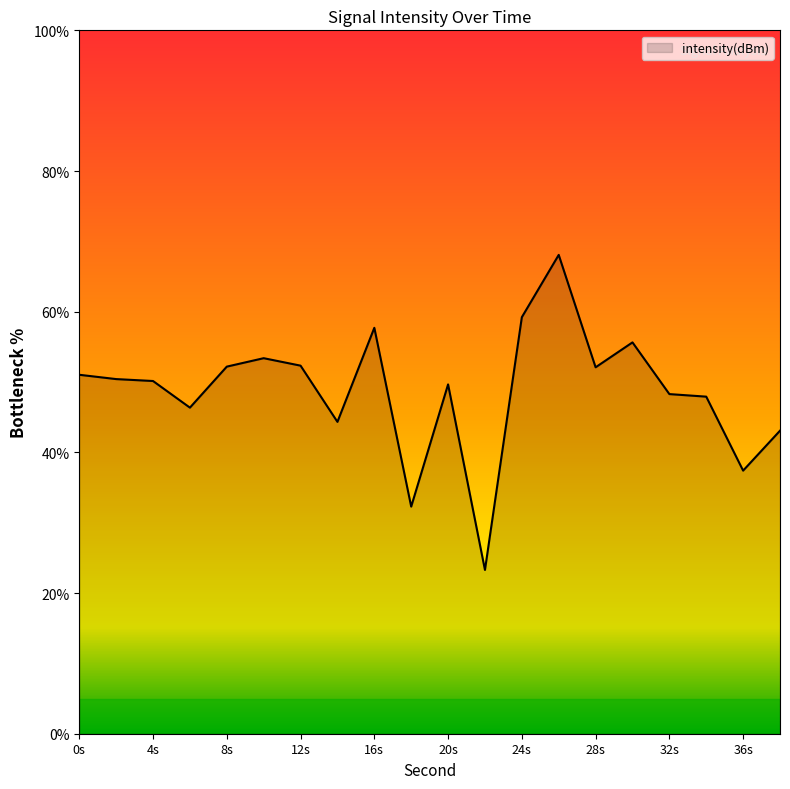

What is the maximum value shown in the chart?

68.1